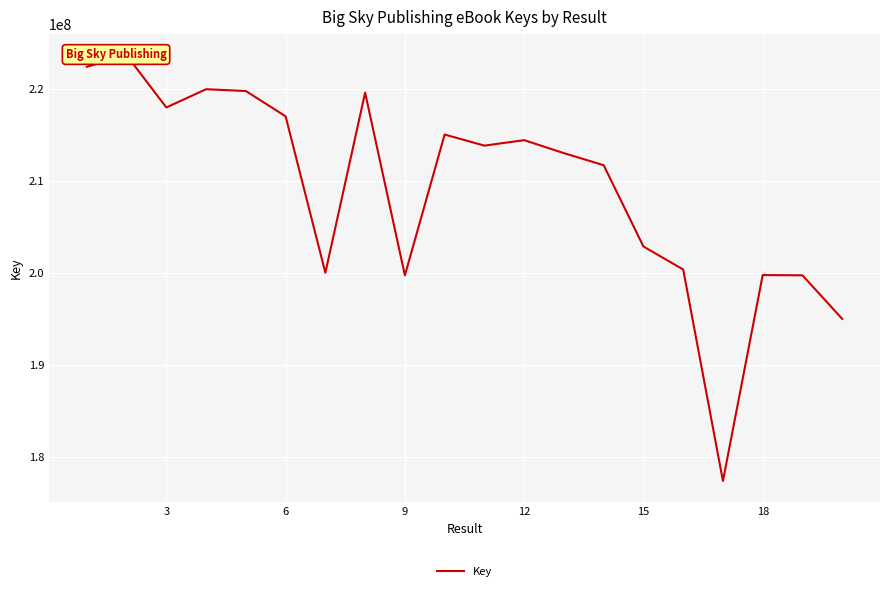

How many data points are less than 213838654?

10